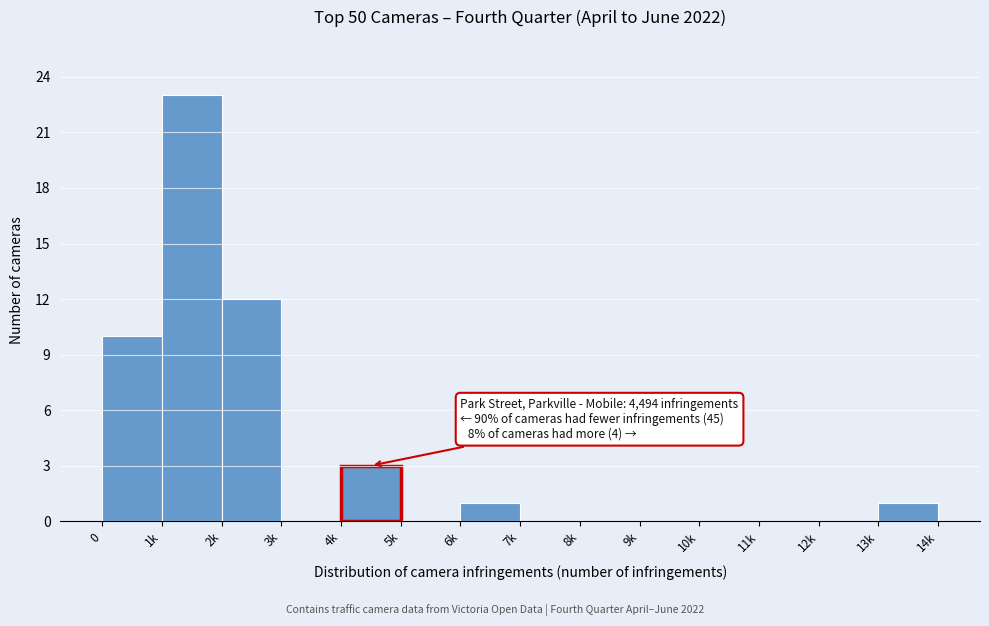

Reading right to left, extract all data points from this chart.

13k=1	12k=0	11k=0	10k=0	9k=0	8k=0	7k=0	6k=1	5k=0	4k=3	3k=0	2k=12	1k=23	0=10